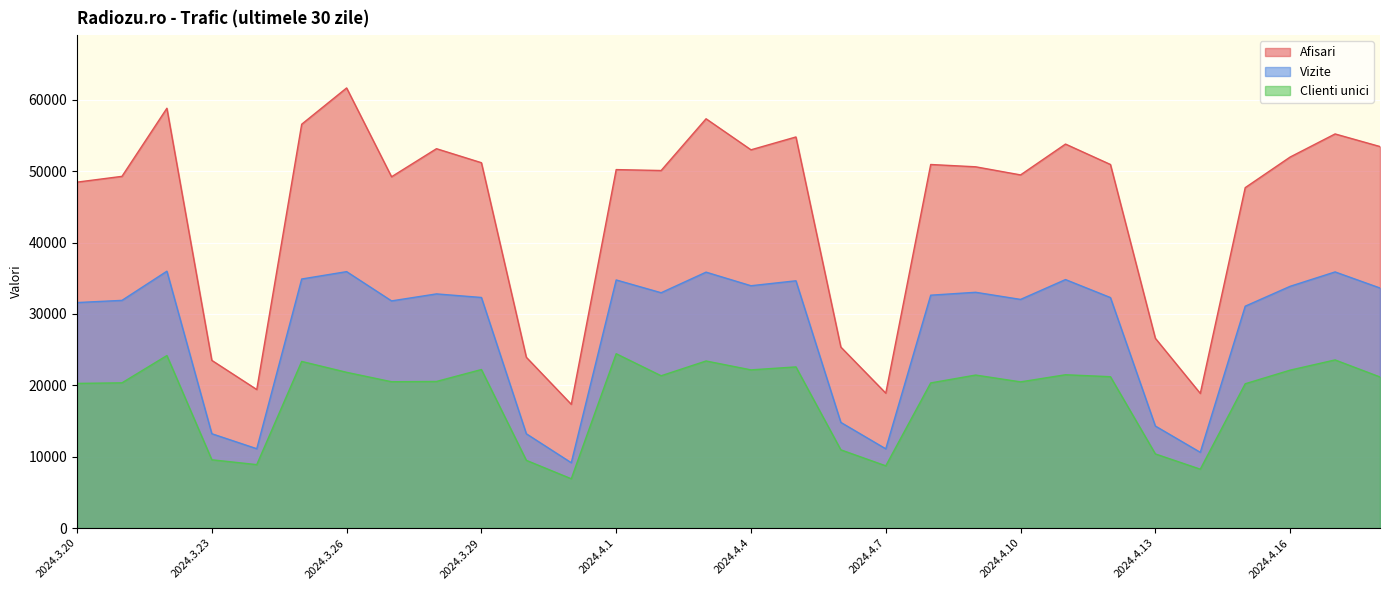

True or false: Vizite has more than 0 points higher than both neighbors.

True